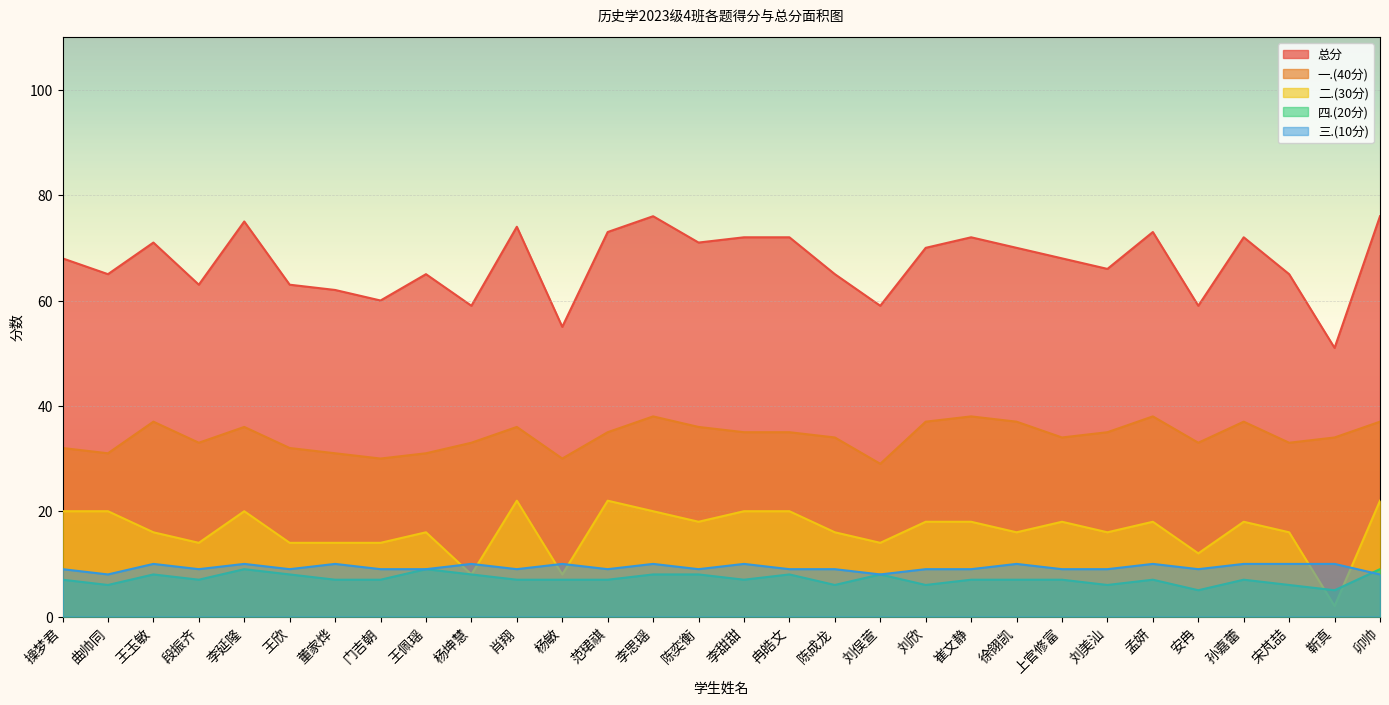

True or false: 一.(40分) has a value of 31 at 王佩瑶.

True